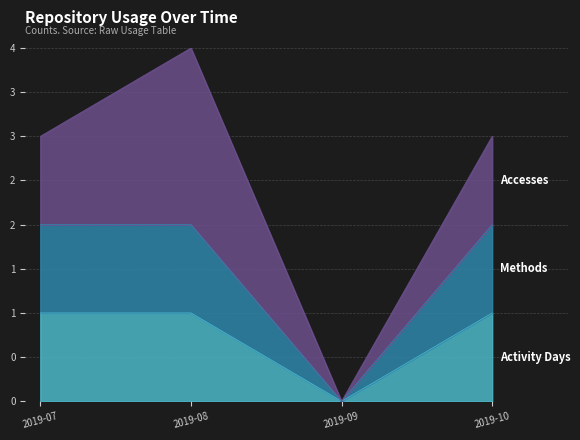

Between 2019-09 and 2019-10, which series saw the biggest shift?

Methods